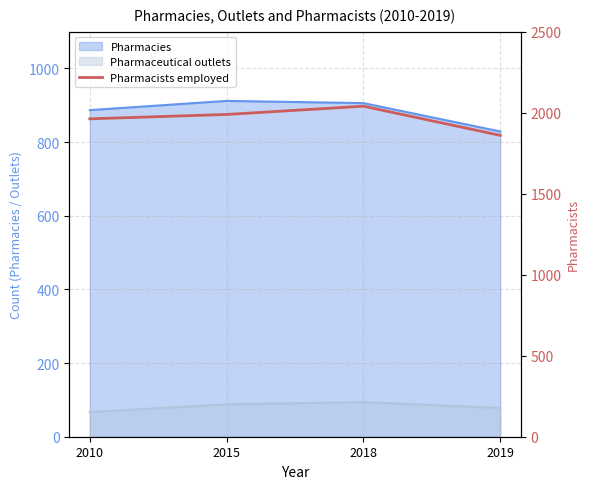

Rank the categories by value from lowest to highest.

2019, 2010, 2015, 2018